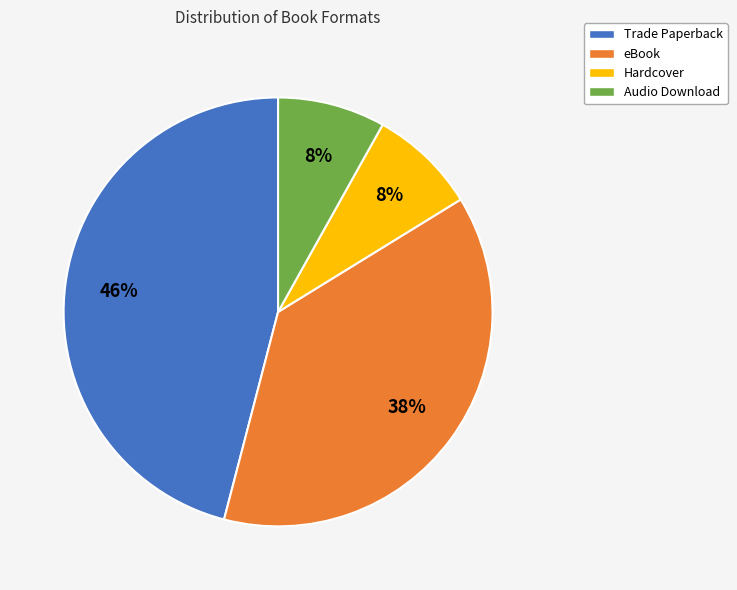

Which has a higher value, eBook or Trade Paperback?

Trade Paperback